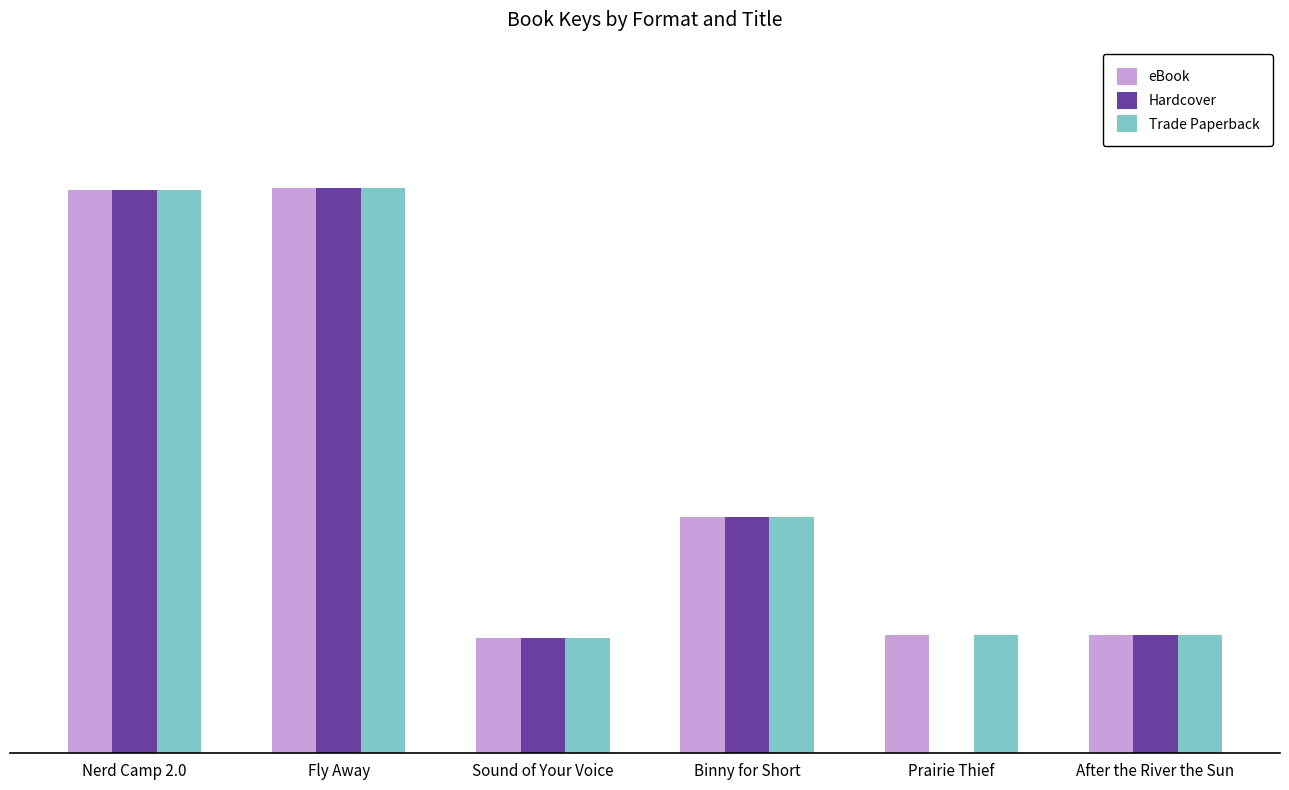

What is the minimum value for Trade Paperback?

82368253